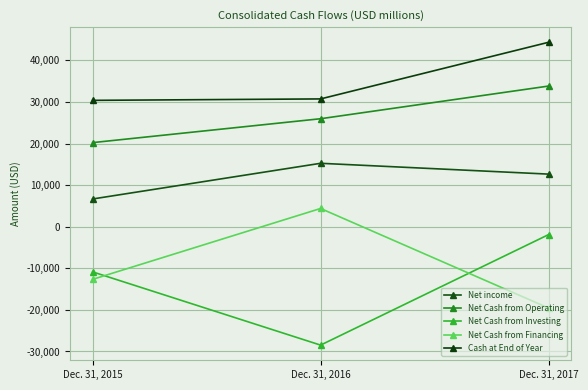

True or false: Cash at End of Year has a value of 40585 at Dec. 31, 2016.

False